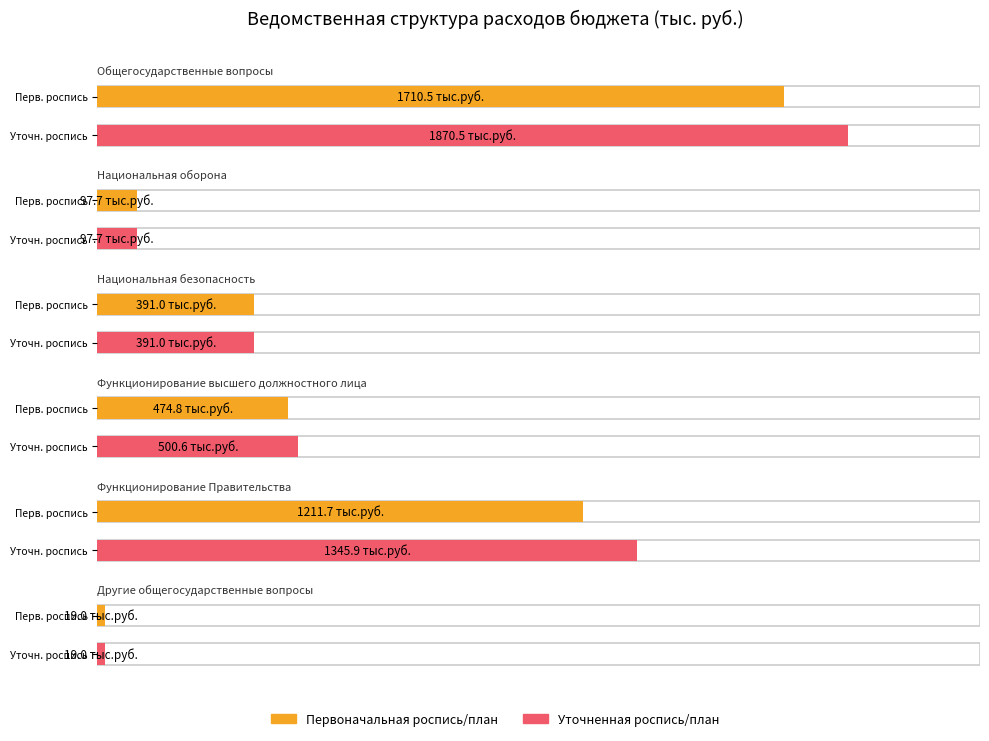

Which series has the largest total across all categories?

Уточненная роспись/план